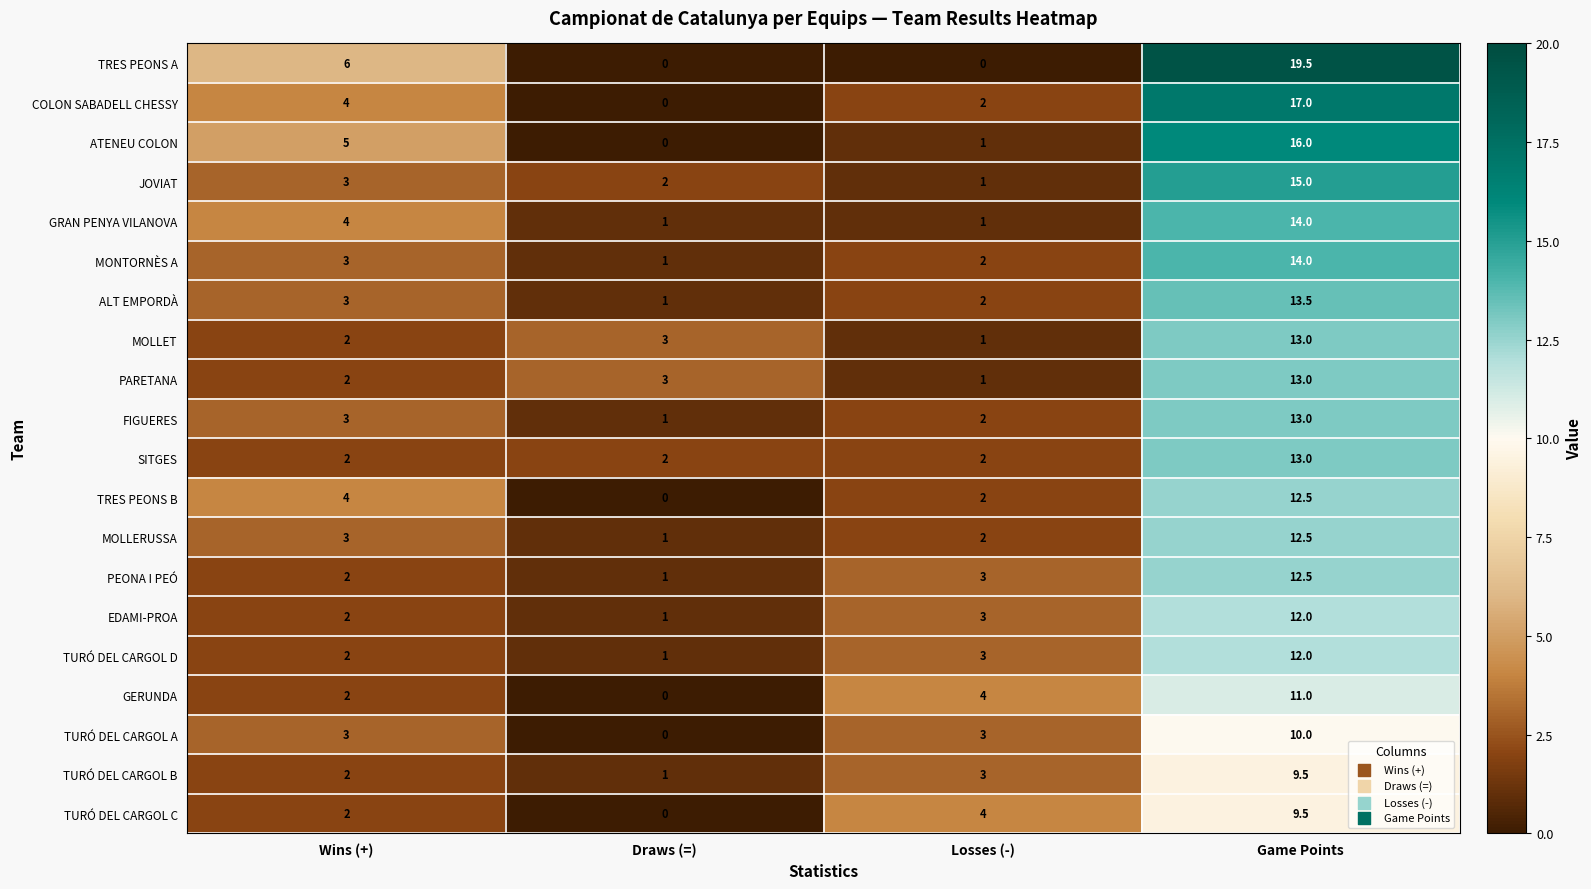

How many positive values does the GERUNDA series have?

3